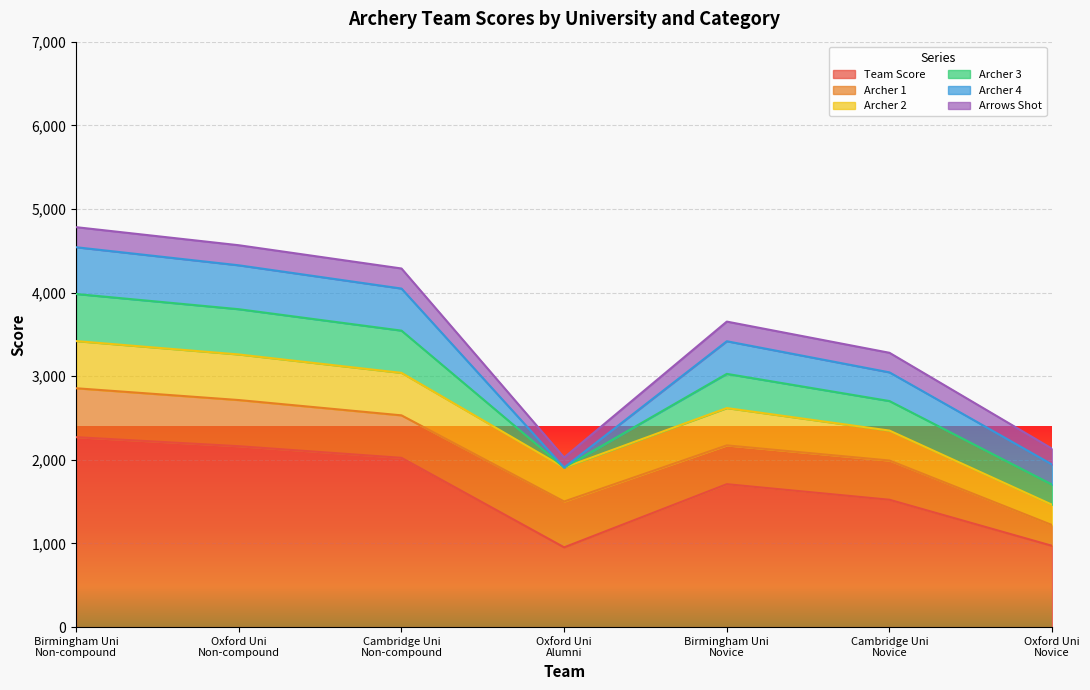

At which category does Archer 1 reach its first local peak?

Oxford Uni
Alumni